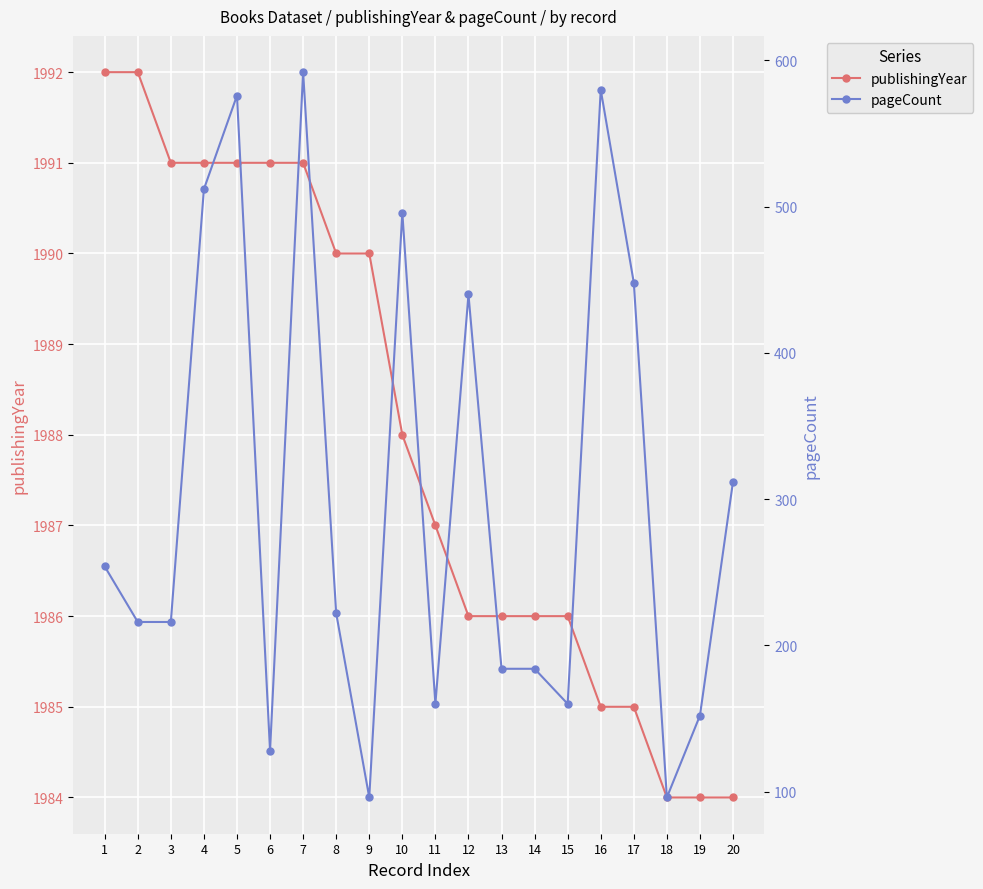

Read the publishingYear value at 6.

1991